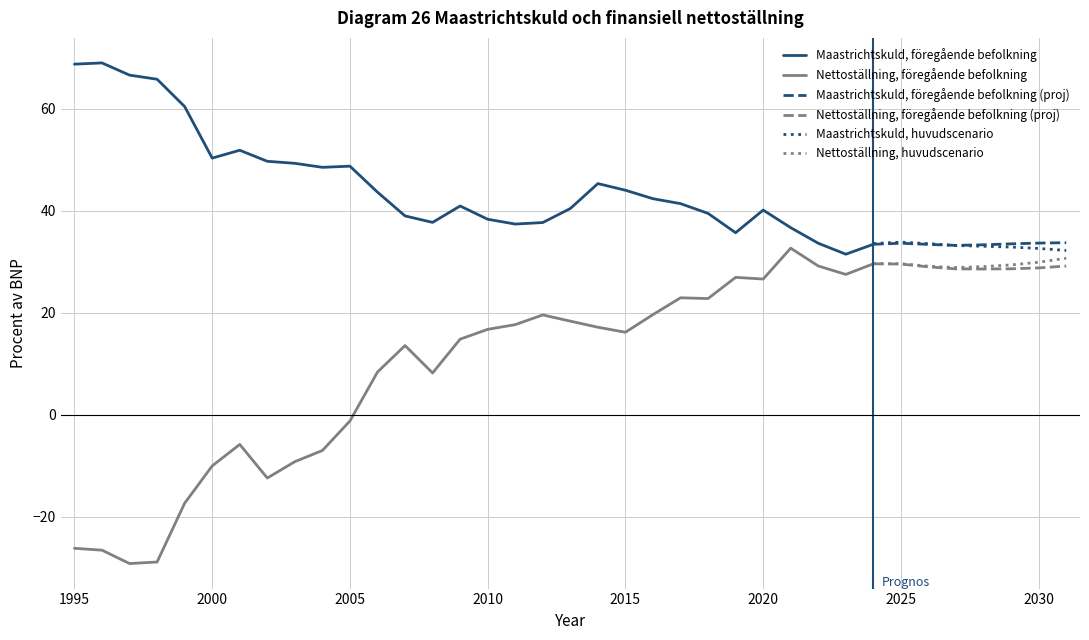

The value of Maastrichtskuld, föregående befolkning at 2028 is 33.3. True or false?

True